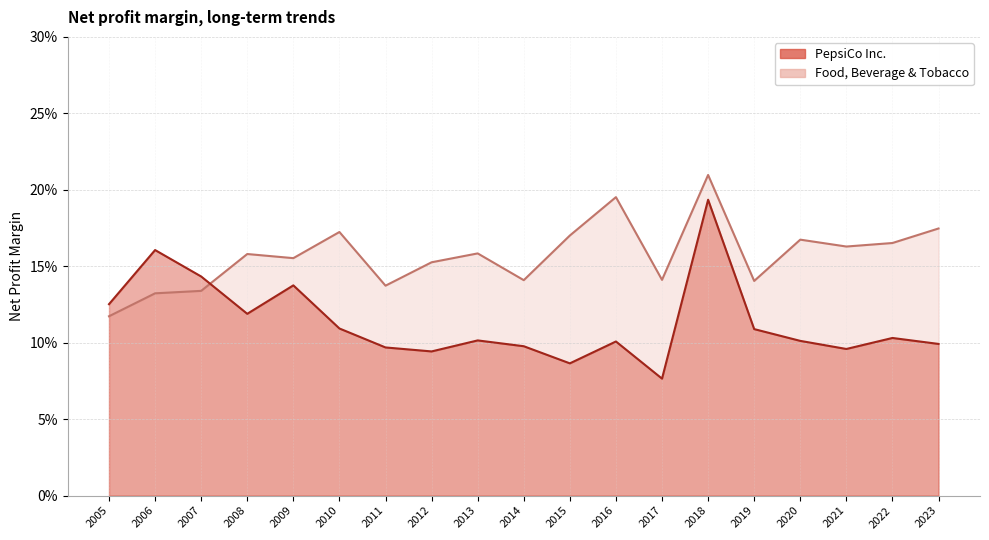

At how many categories does at least one series exceed 0?

19